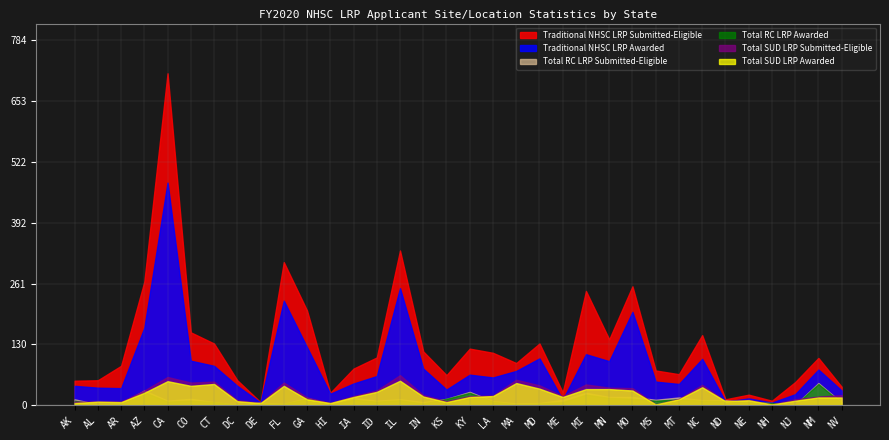

What is the difference between the maximum and minimum values in the Total SUD LRP Awarded series?

51